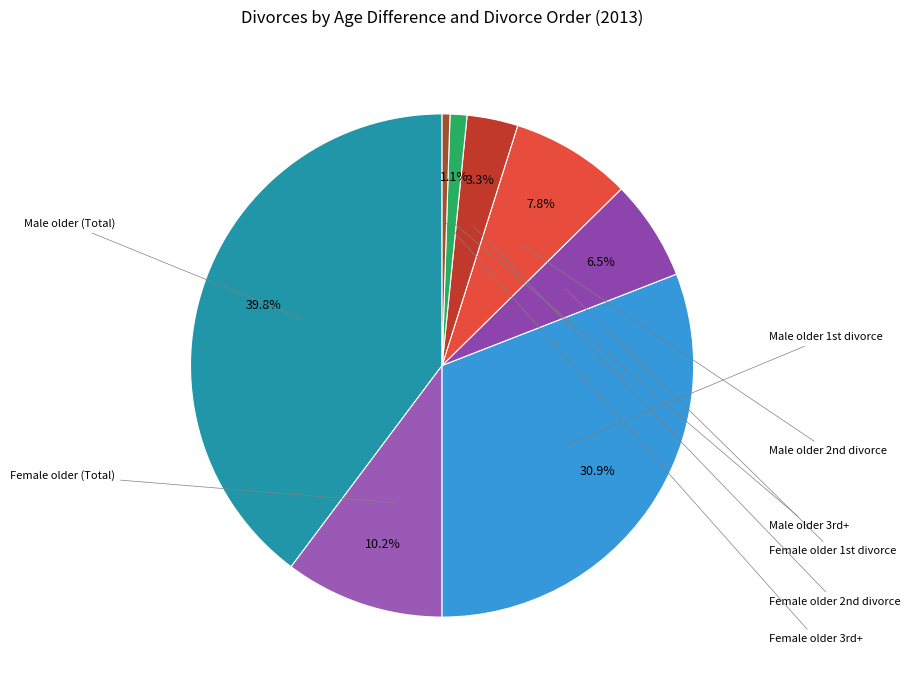

Which category has the smallest portion of the pie?

Female older 3rd+